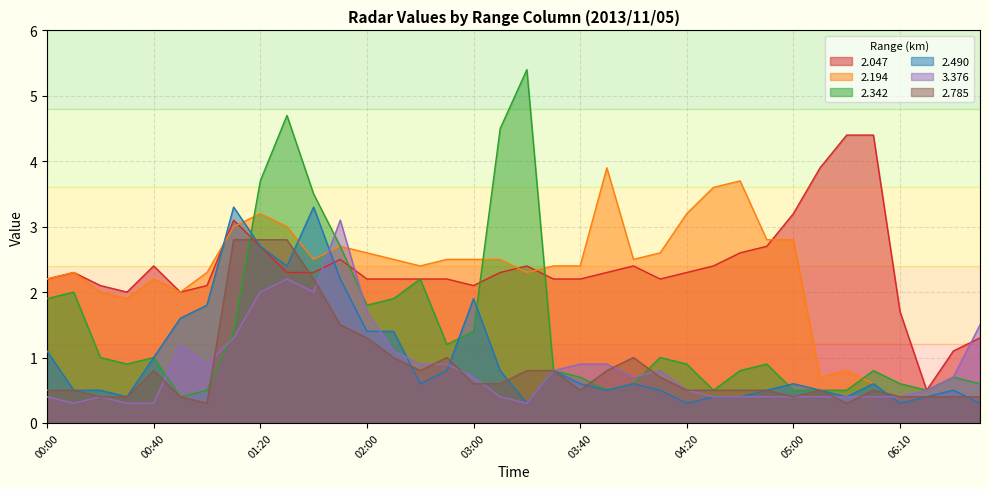

What is the value of the   2.342 point at the 8th from the left?

1.4